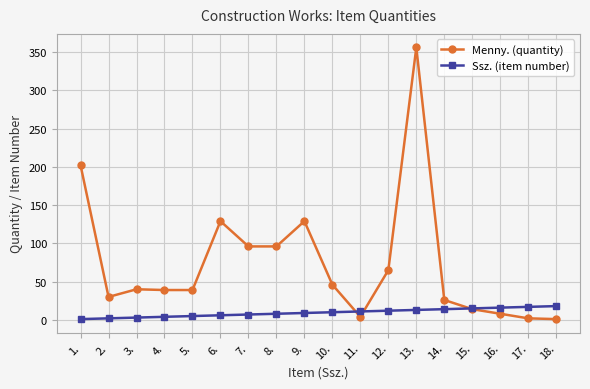

How many times do Menny. (quantity) and Ssz. (item number) cross each other?

3